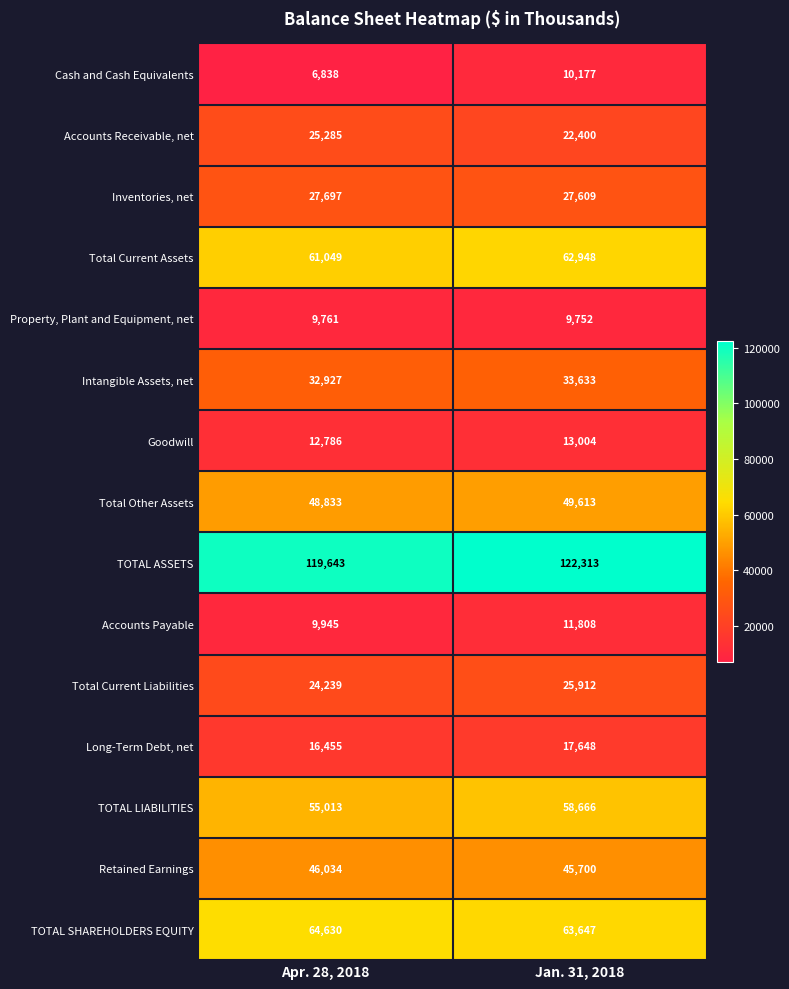

What is the total value across all series at Apr. 28, 2018?

561135